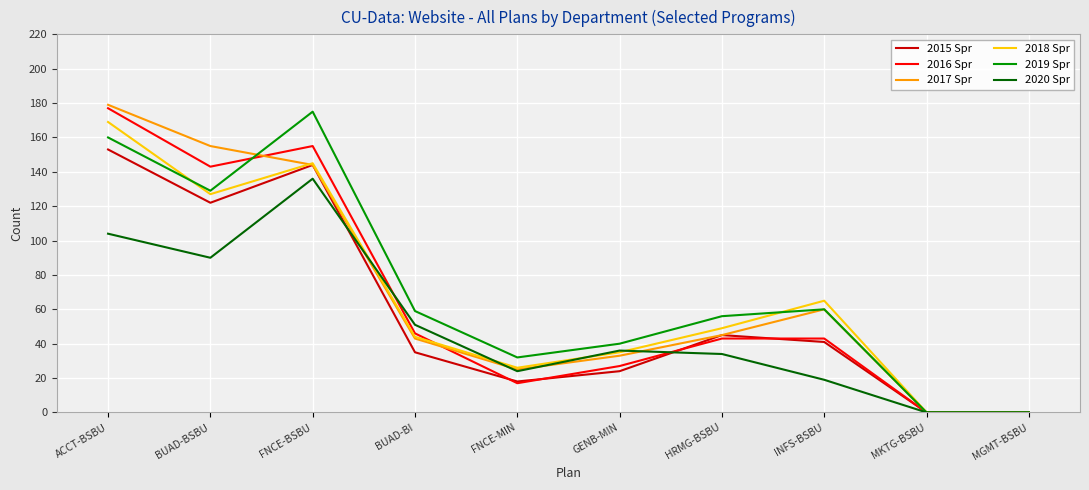

Where does the 2019 Spr series first go above 59?

ACCT-BSBU